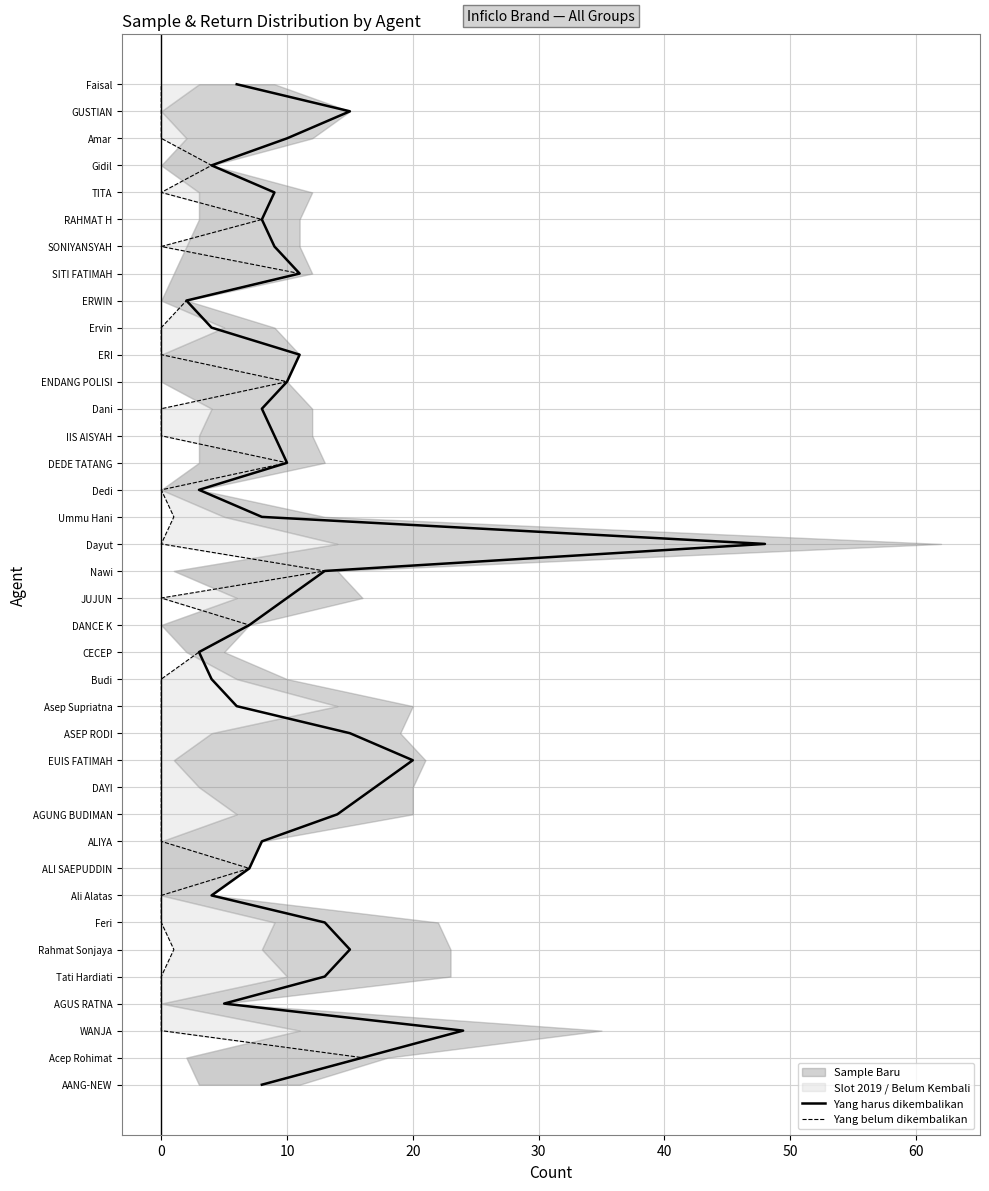

How many lines are shown in the chart?

2